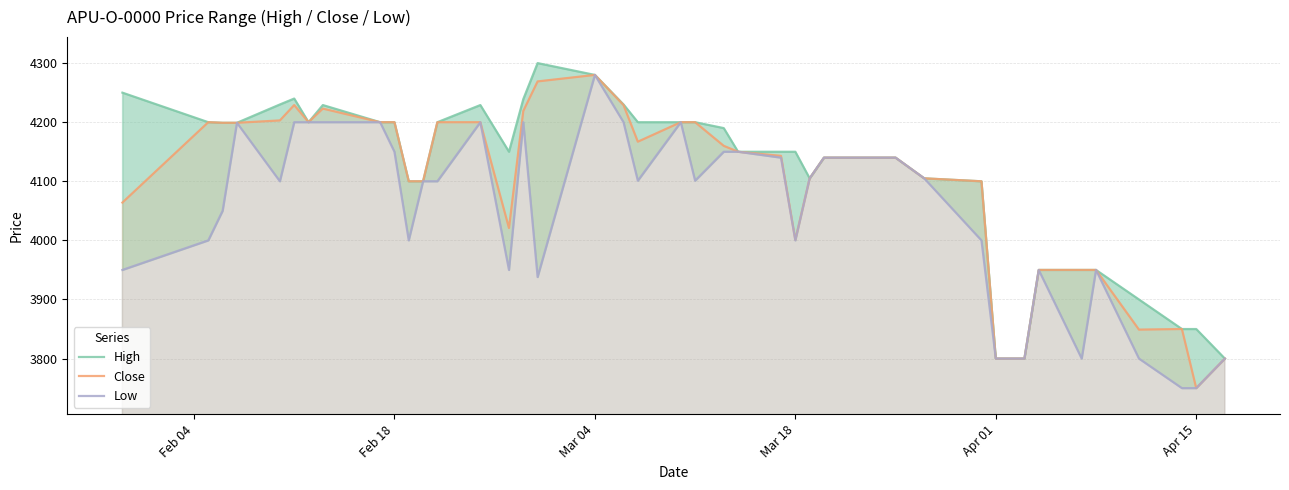

What is the maximum value for Close?

4280